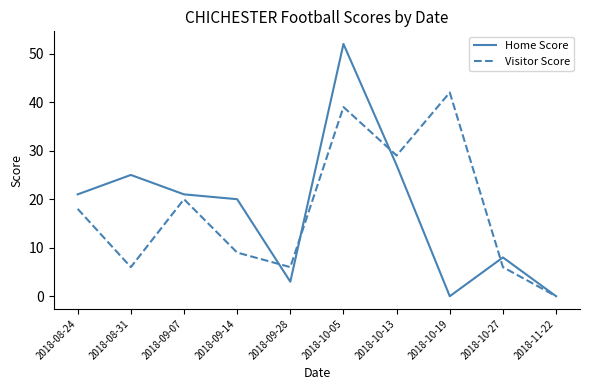

Is the value of Visitor Score at 2018-09-28 greater than the value of Home Score at 2018-08-24?

No